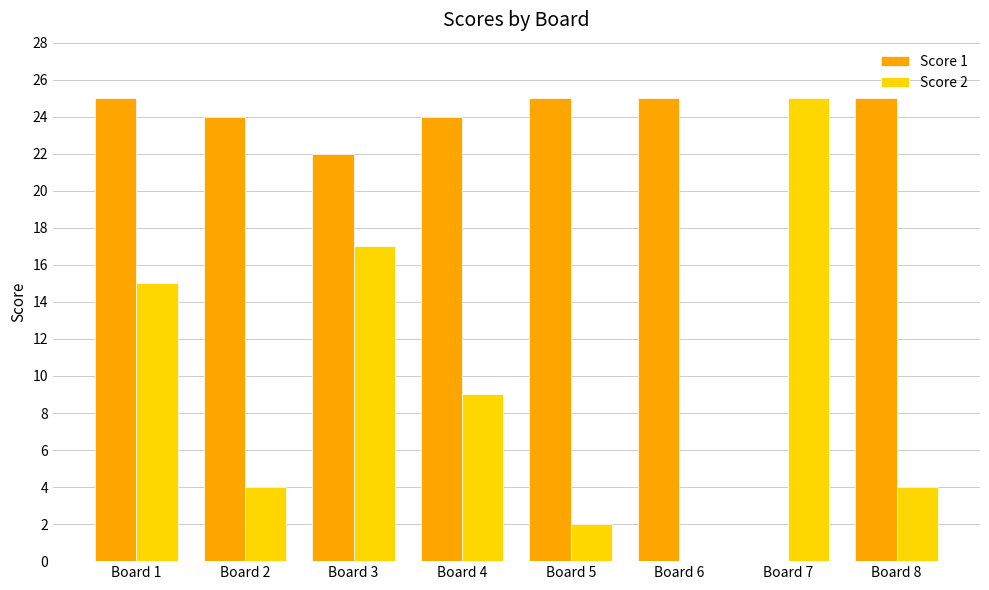

What is the greatest value displayed?

25